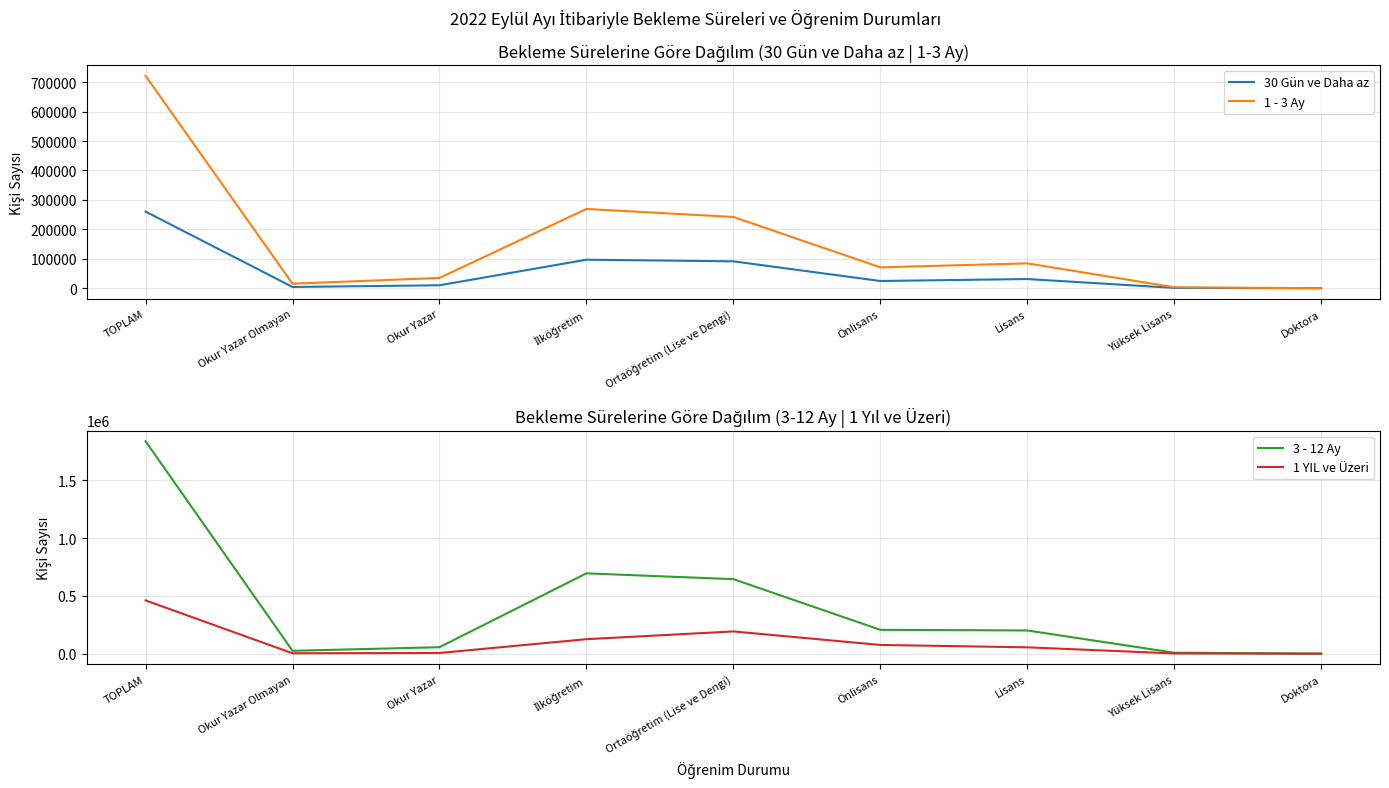

The value of 30 Gün ve Daha az at Okur Yazar is 14278. True or false?

False